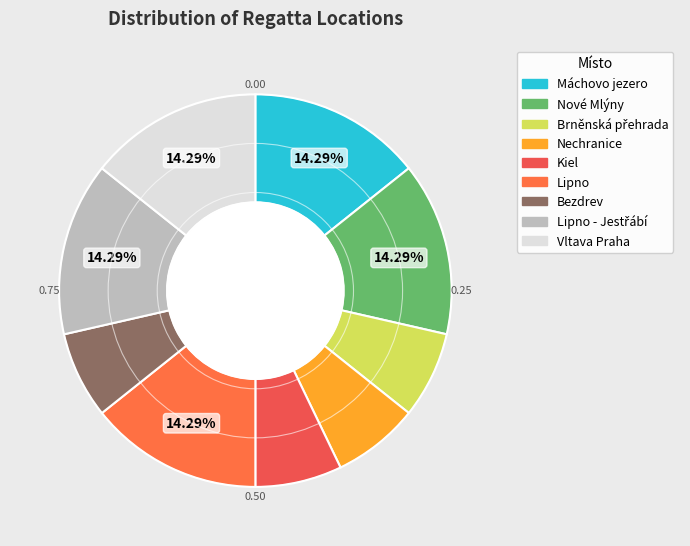

How many segments does this pie chart have?

9